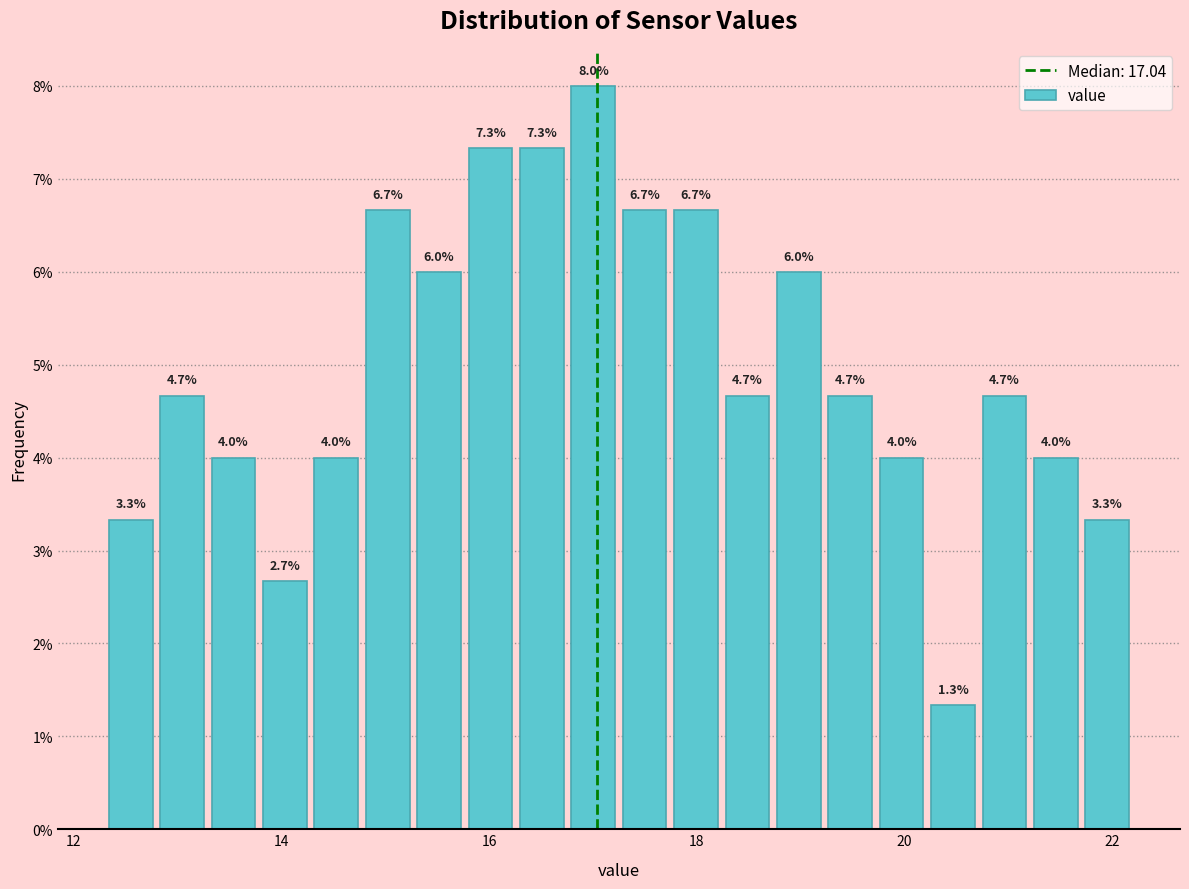

Read against the x-axis, roughly where is the centre of the tallest bar?

17.0